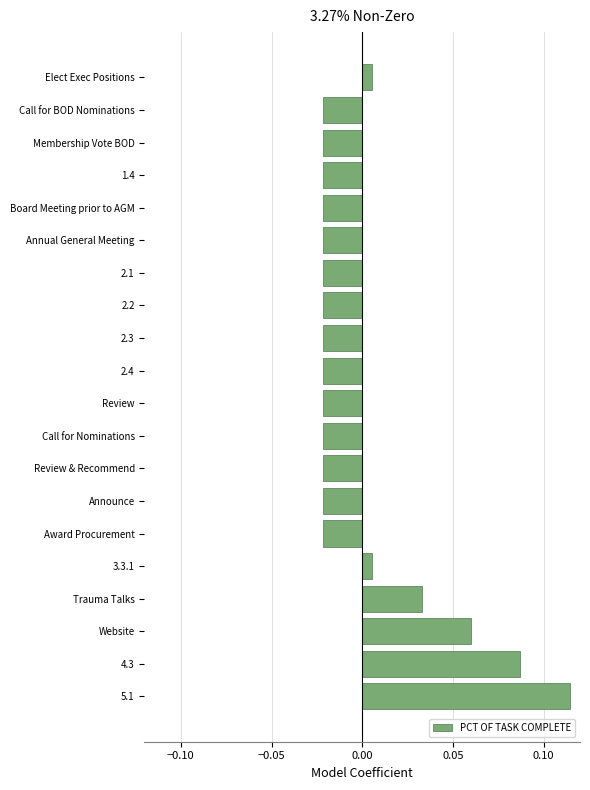

At which category does the chart reach its peak across all series?

5.1